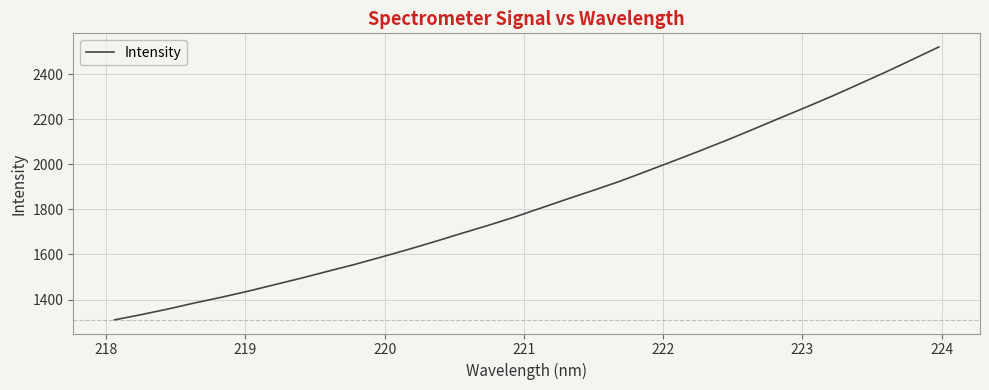

True or false: there are more than 0 points higher than both neighbors.

False